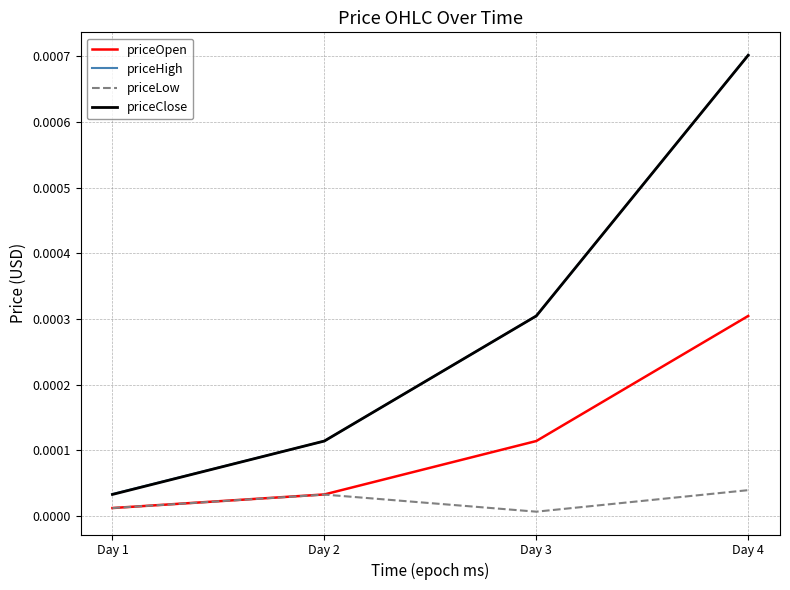

Which series has the largest range (max minus min)?

priceClose